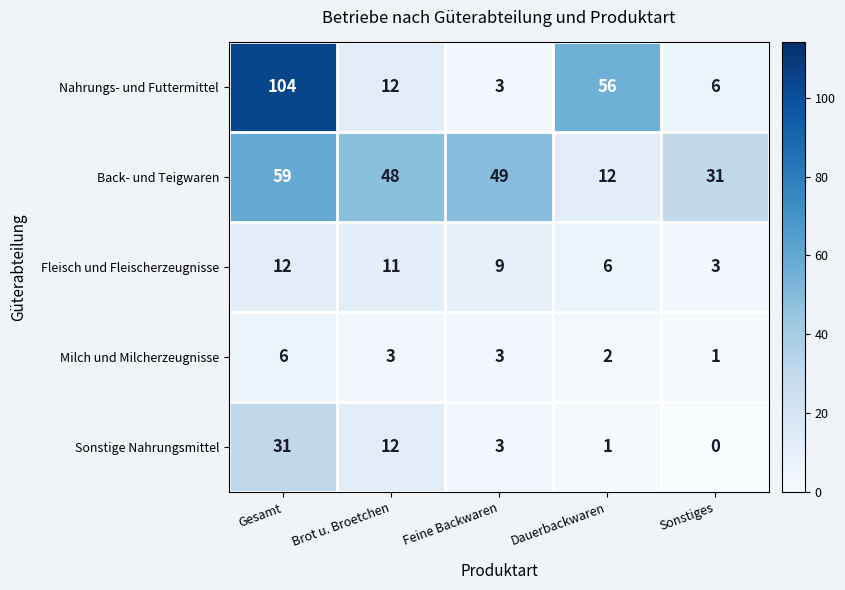

Between Dauerbackwaren and Sonstiges, which series saw the biggest shift?

Nahrungs- und Futtermittel